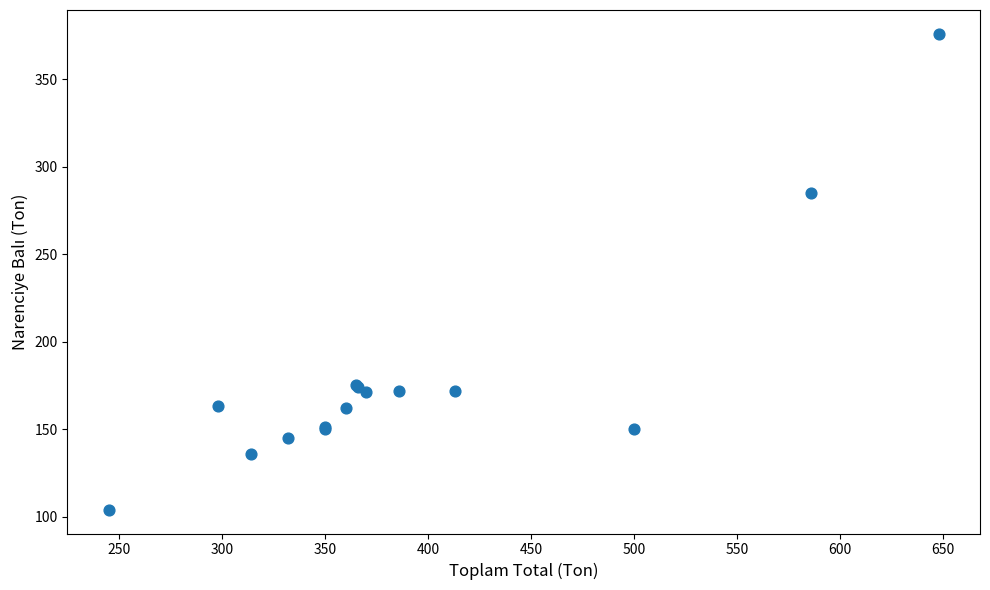

What Y value in the scatter plot is closest to 240?

285